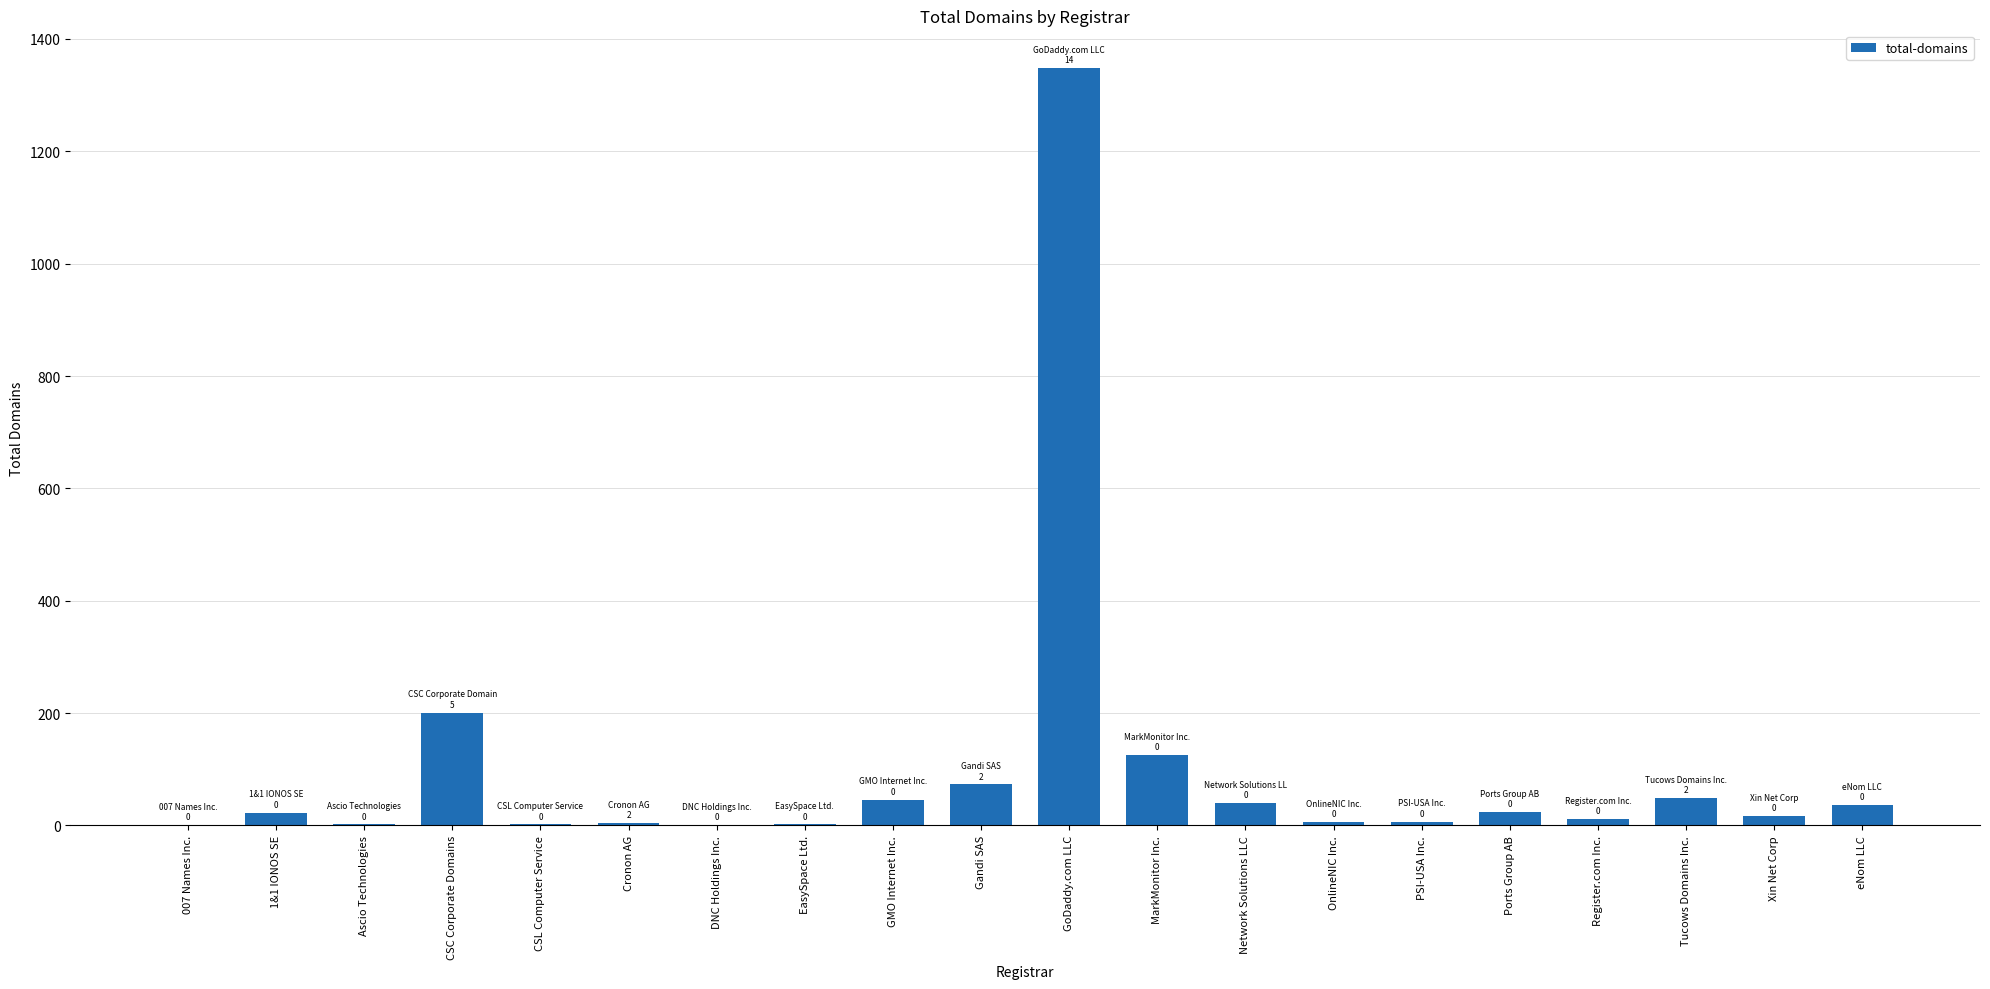

Where is the data nearest to the value 674?

CSC Corporate Domains